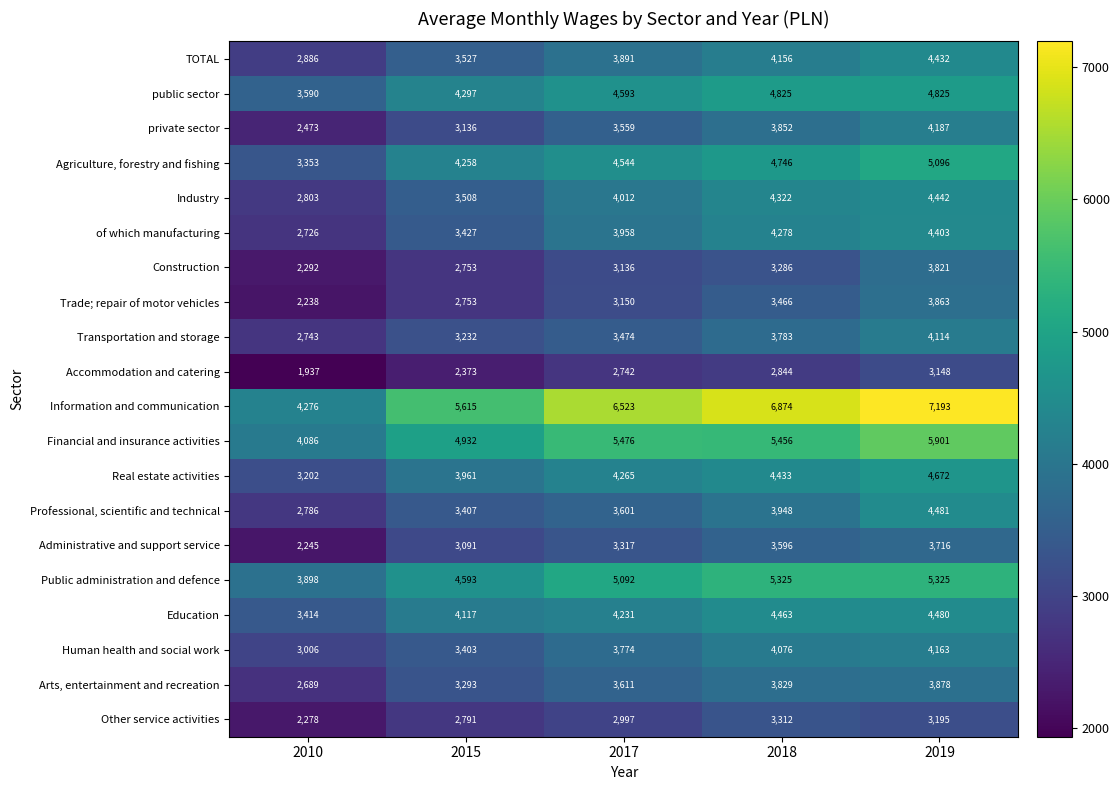

At which category does the chart reach its minimum across all series?

2010